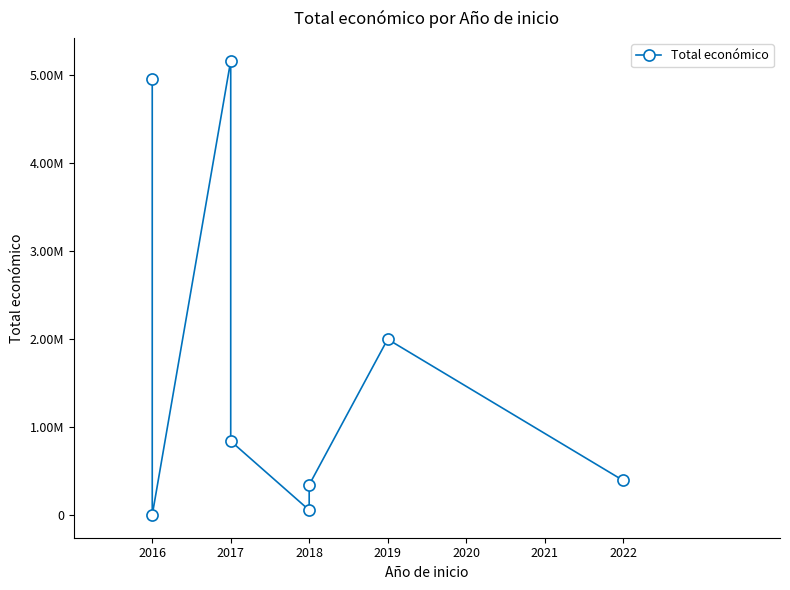

What is the value of the 6th point from the left?

57500